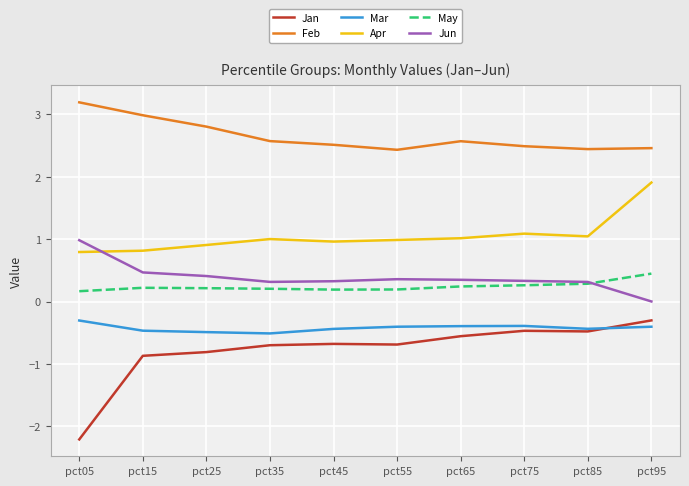

Does the chart have visible grid lines?

Yes